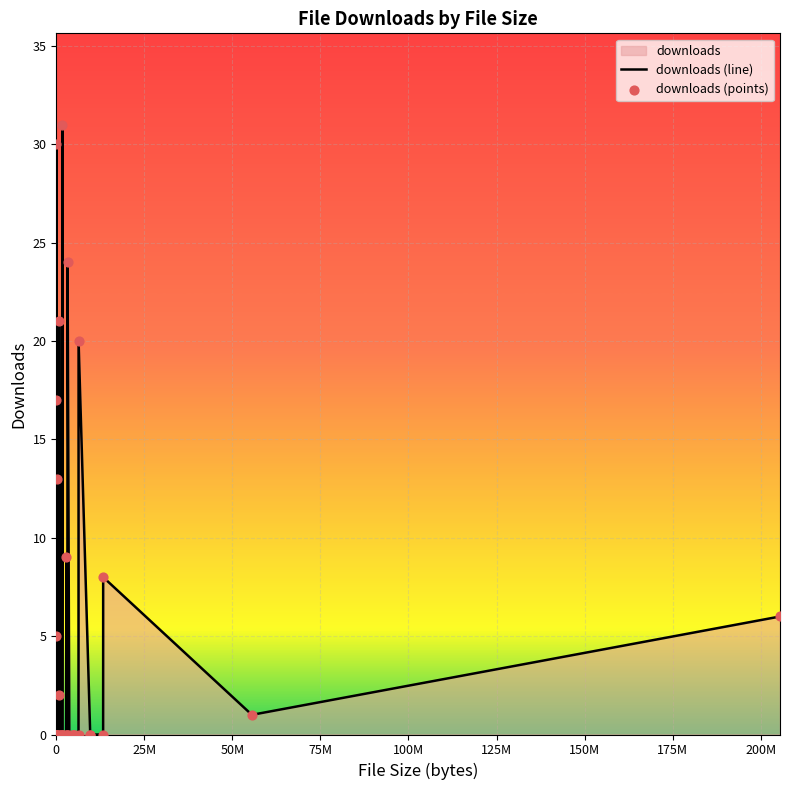

Which series contains the lowest Y value?

downloads (line)